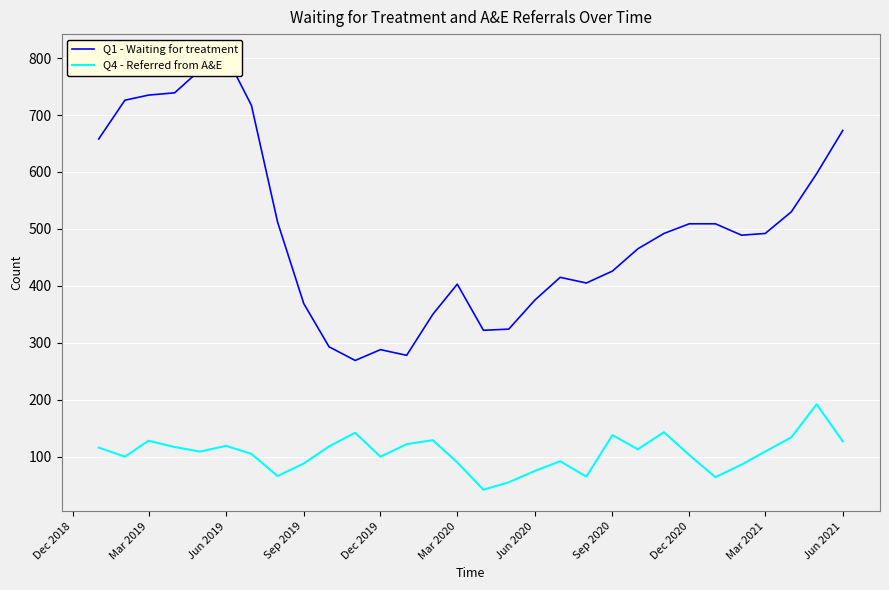

At Jun 2021, list the series in order from largest to smallest.

Q1 - Waiting for treatment, Q4 - Referred from A&E